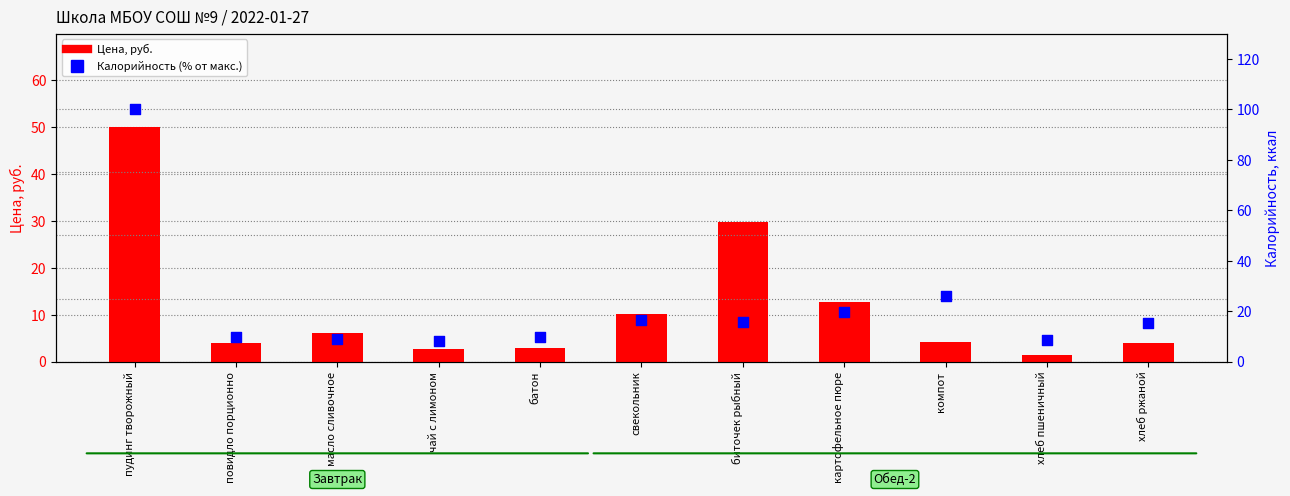

What is the total value across all series at повидло порционно?

13.7